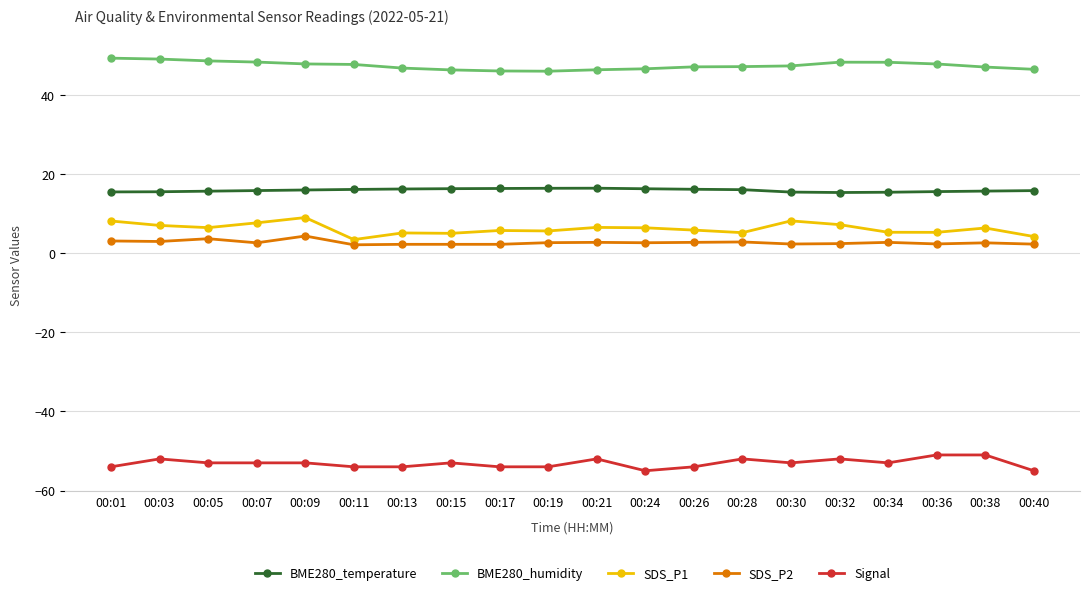

Is the value of SDS_P1 at 00:01 greater than the value of BME280_humidity at 00:38?

No